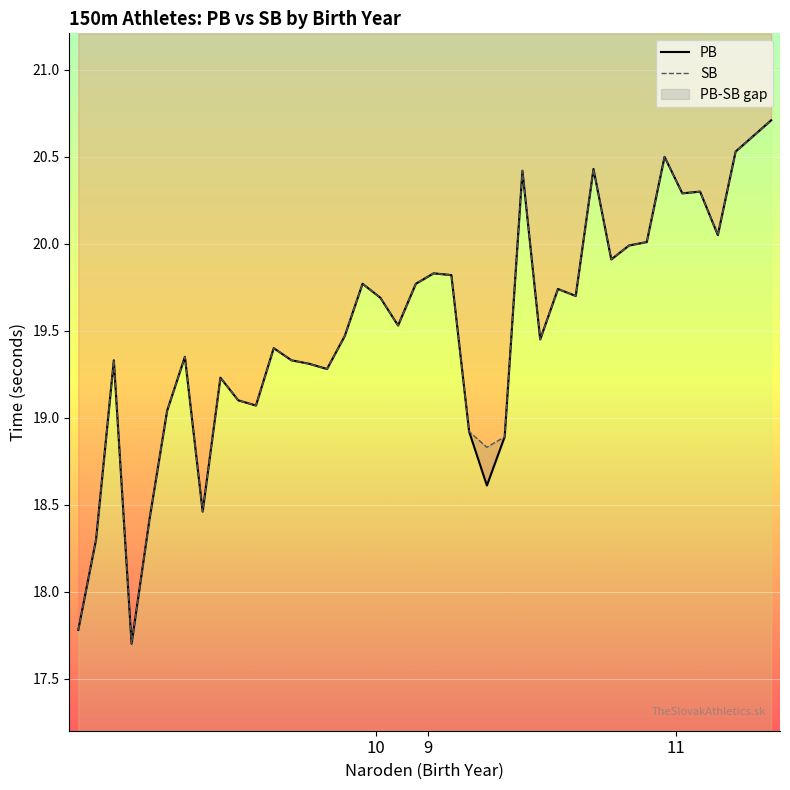

True or false: PB and SB cross at least once.

False